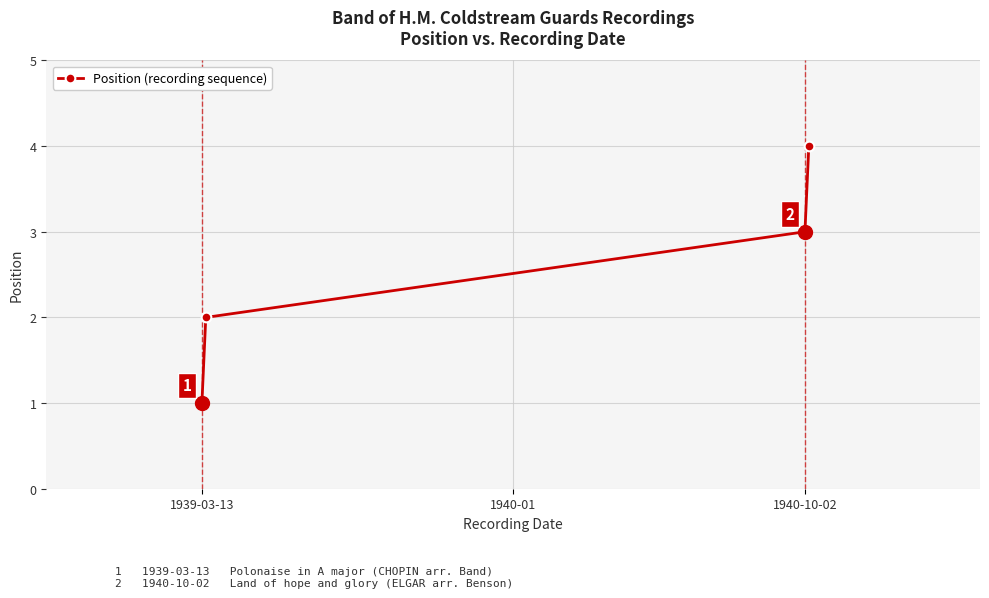

How many data points does each series have?

4